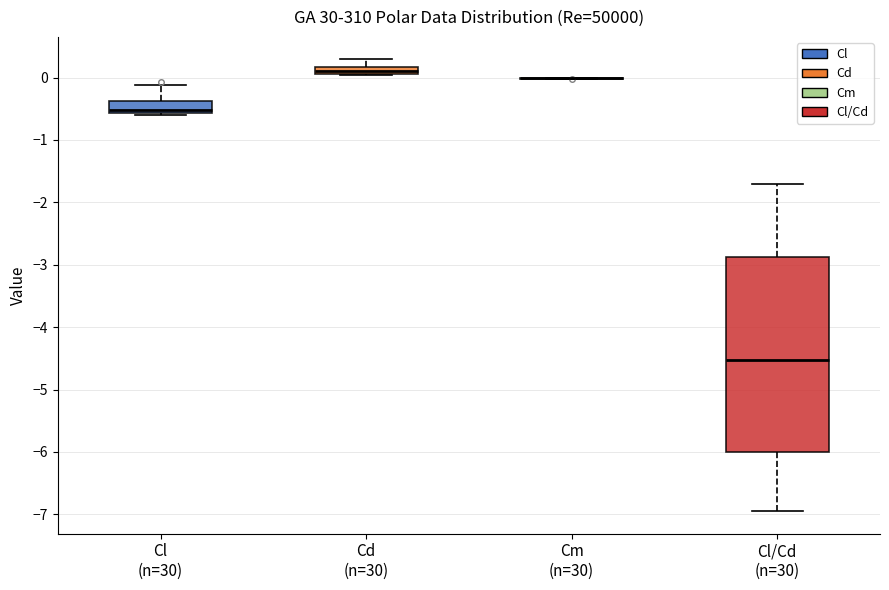

Comparing the boxes themselves (not the whiskers), which one is the tallest?

Cl/Cd (n=30)